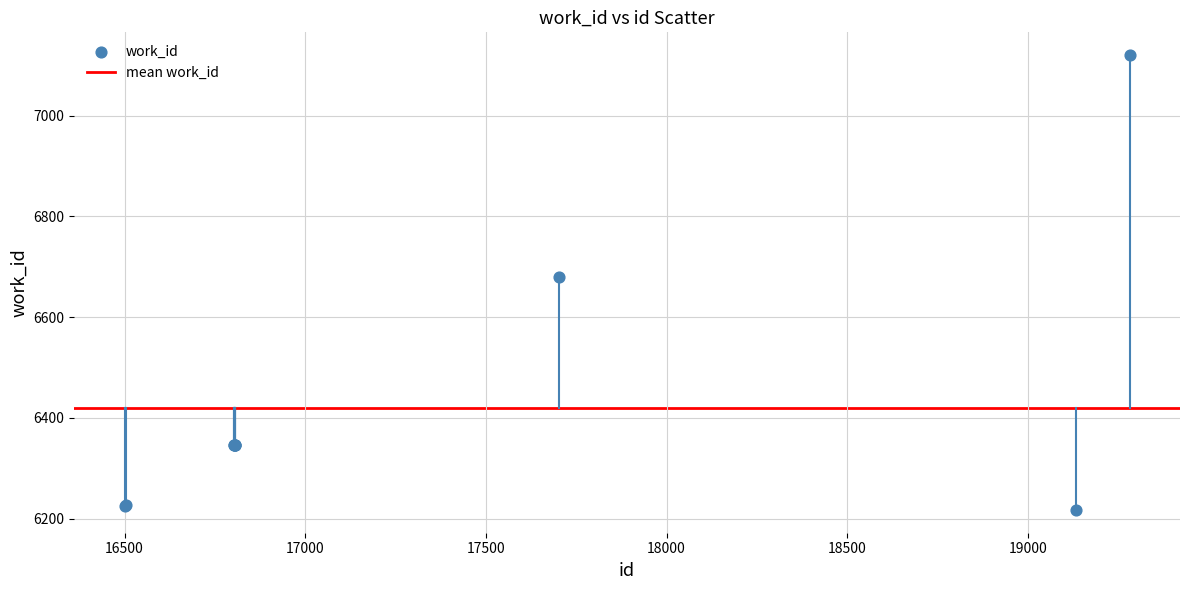

What Y value in the scatter plot is closest to 6668?

6679